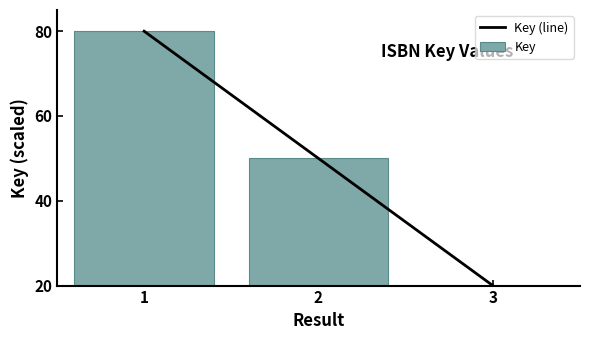

Is it true that Key equals 118 at 1?

False